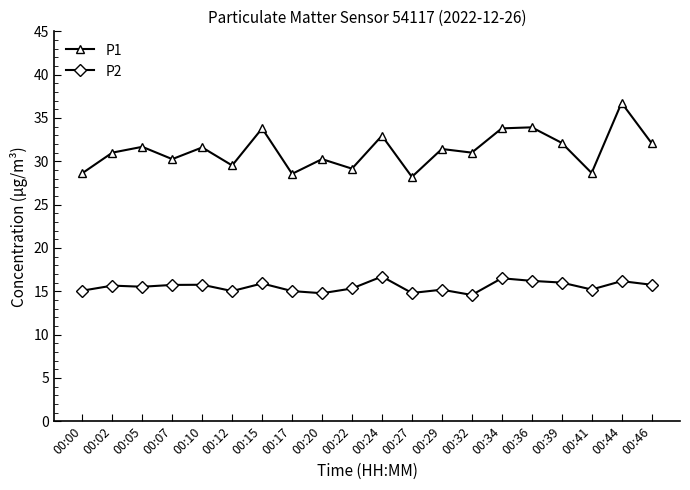

The value of P1 at 00:07 is 30.2. True or false?

True